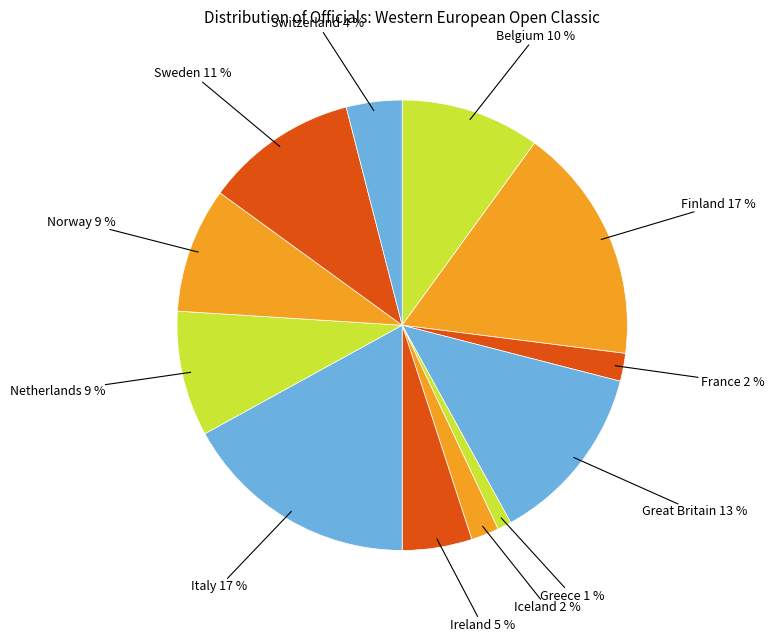

To the nearest percent, what is the average slice percentage?

8%